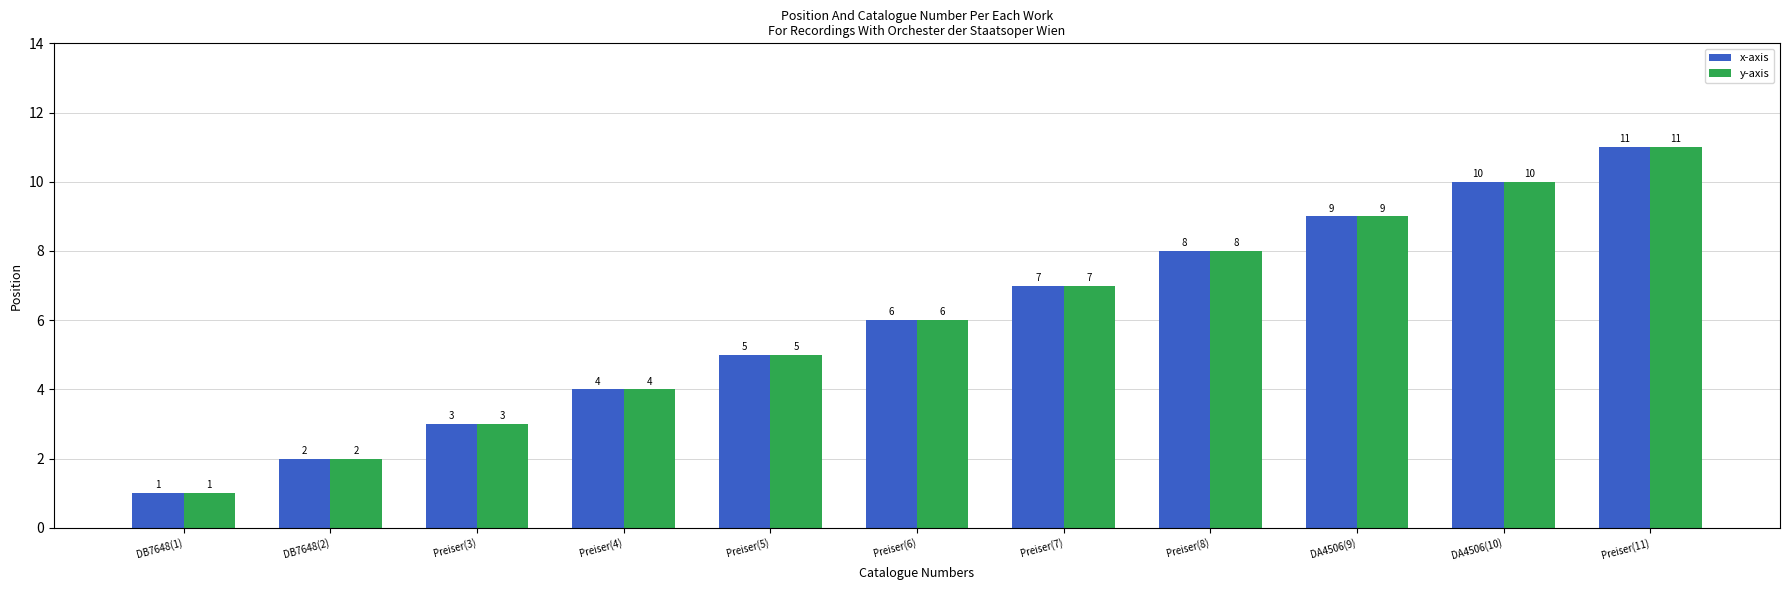

Does the chart contain any negative values?

No